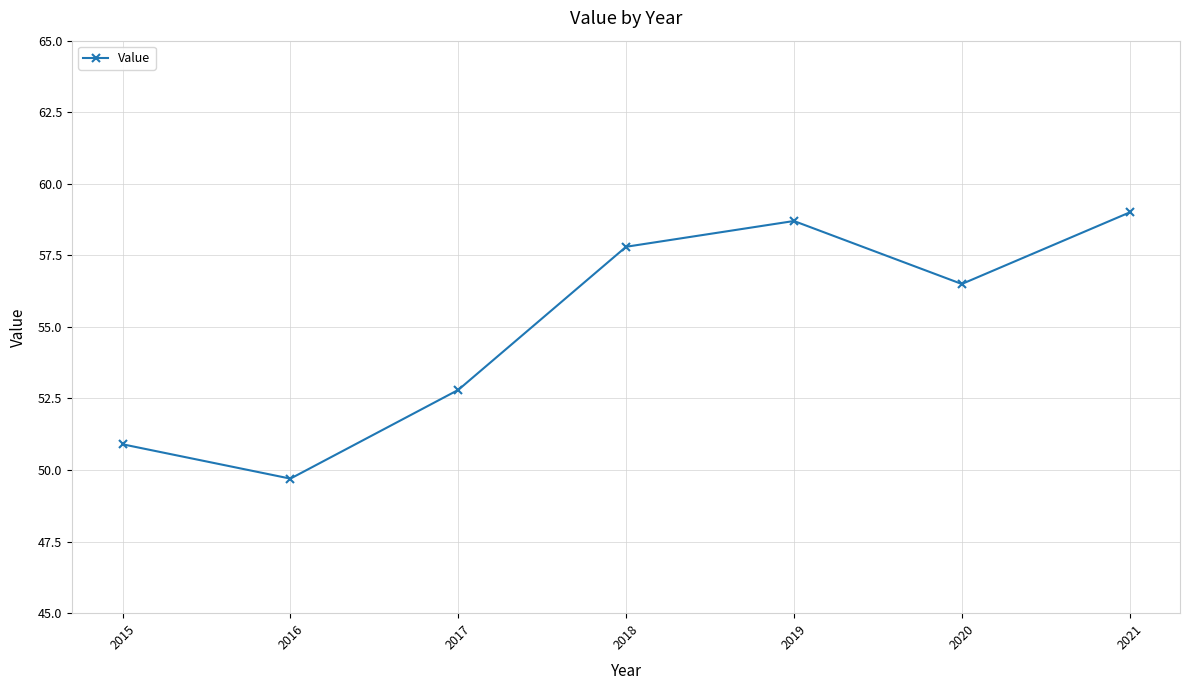

Reading left to right, list all the values displayed in this chart.

50.9	49.7	52.8	57.8	58.7	56.5	59.0